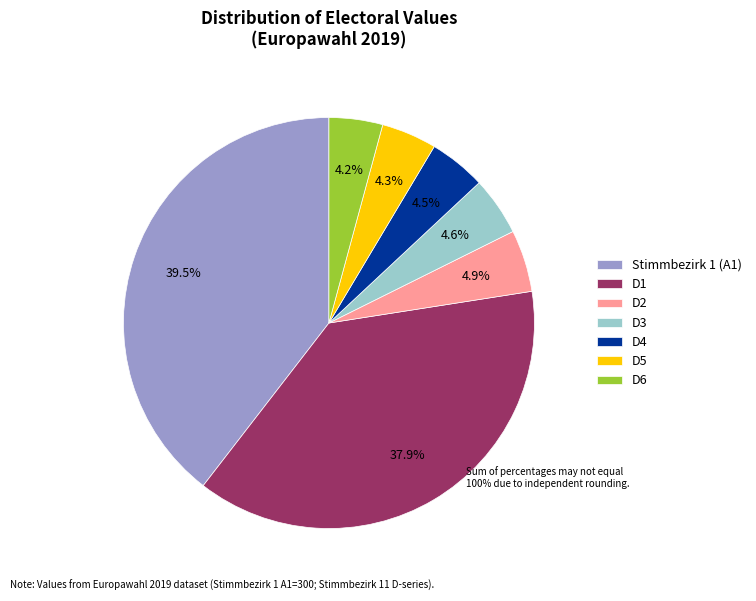

What percentage is NOT represented by D4?

95.5%